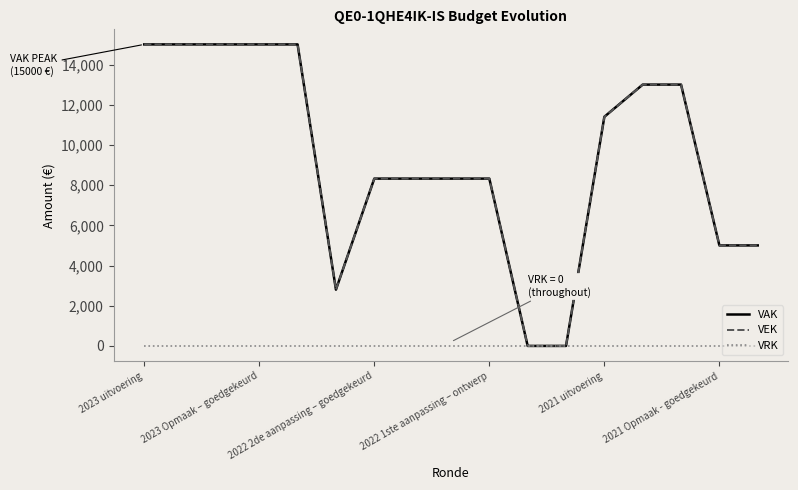

Is this an area chart (filled region under the line)?

No